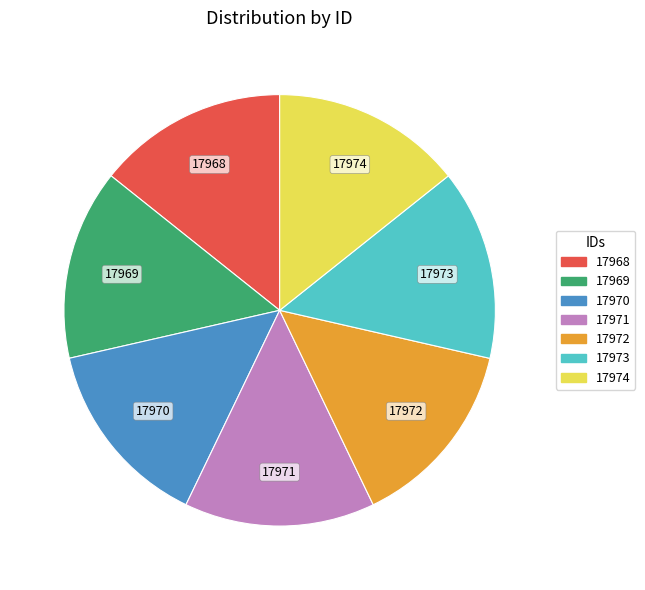

Approximately how many times larger is the value at 17969 compared to 17971?

1.0